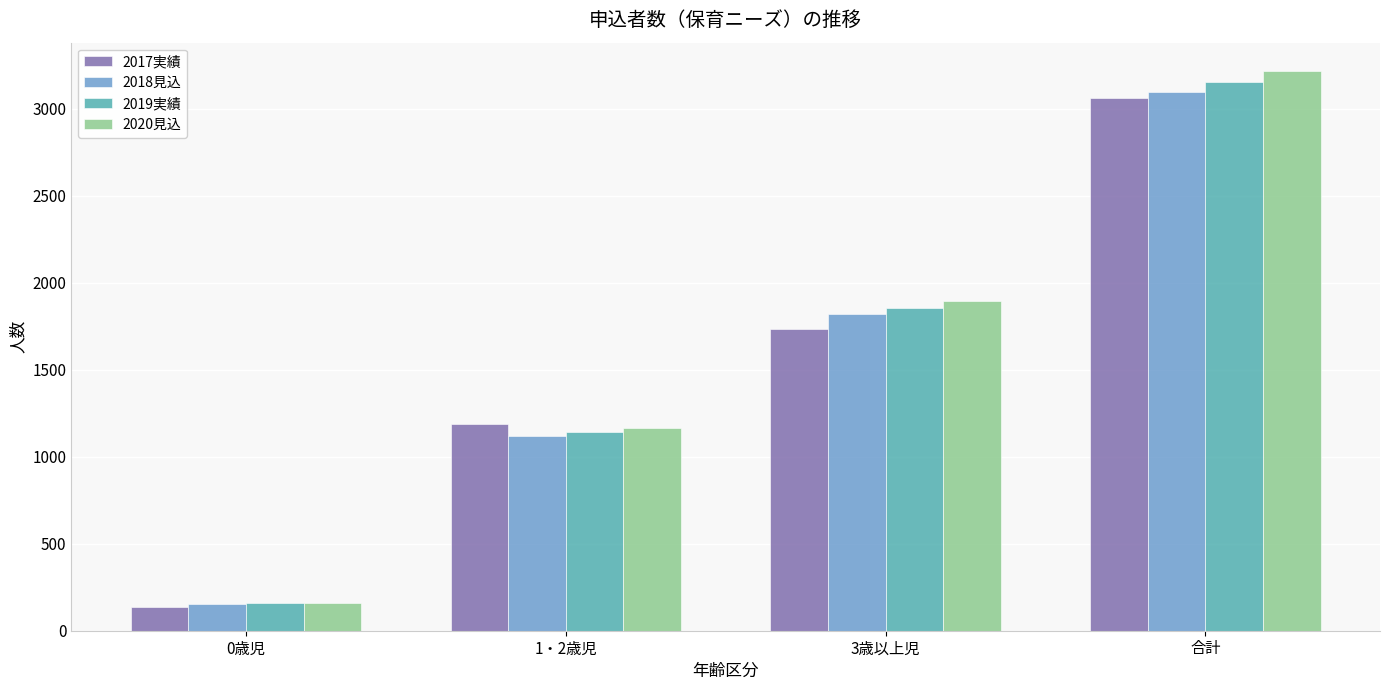

Rank the series by their average value, from highest to lowest.

2020見込, 2019実績, 2018見込, 2017実績